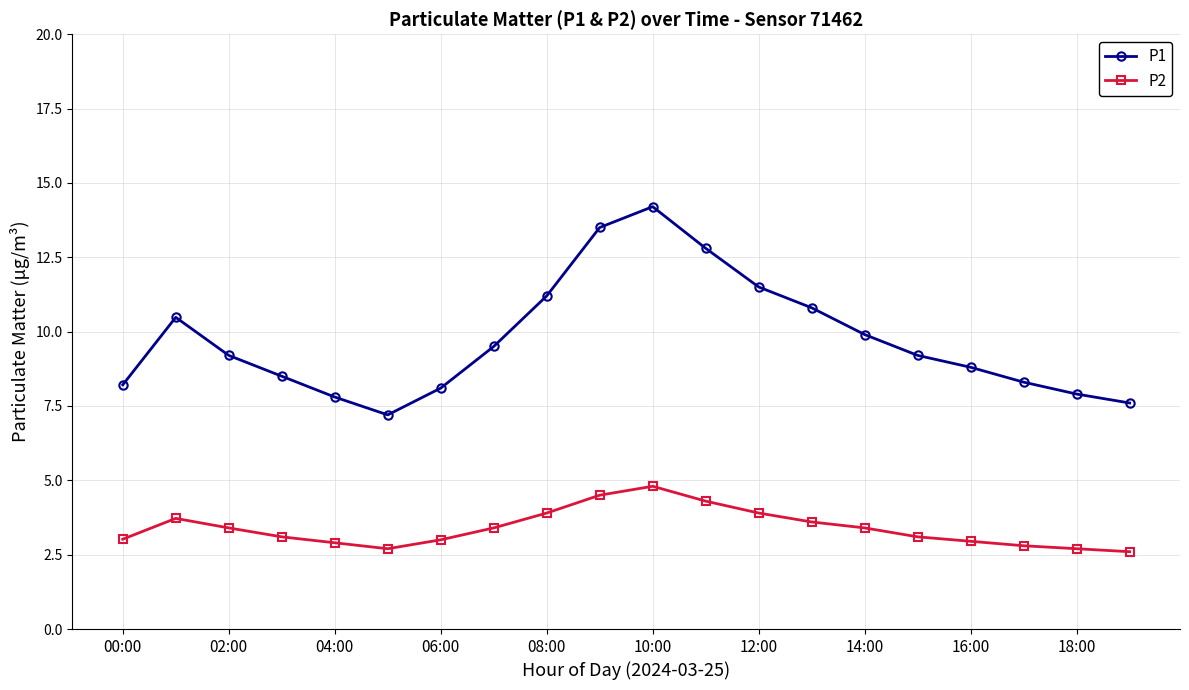

Is this an area chart (filled region under the line)?

No